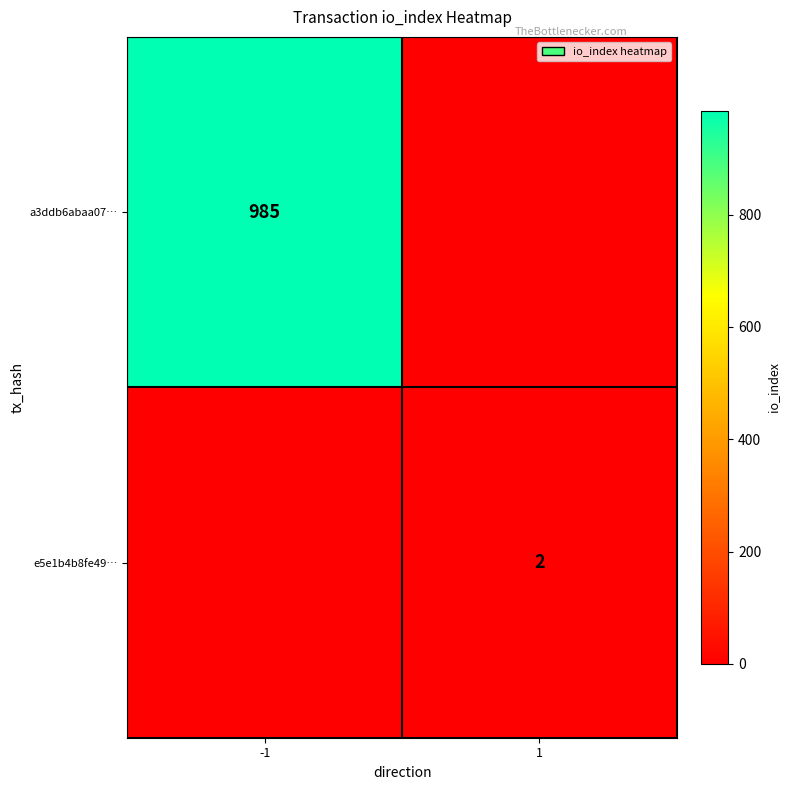

The e5e1b4b8fe49… series shows 2 at 1. True or false?

True